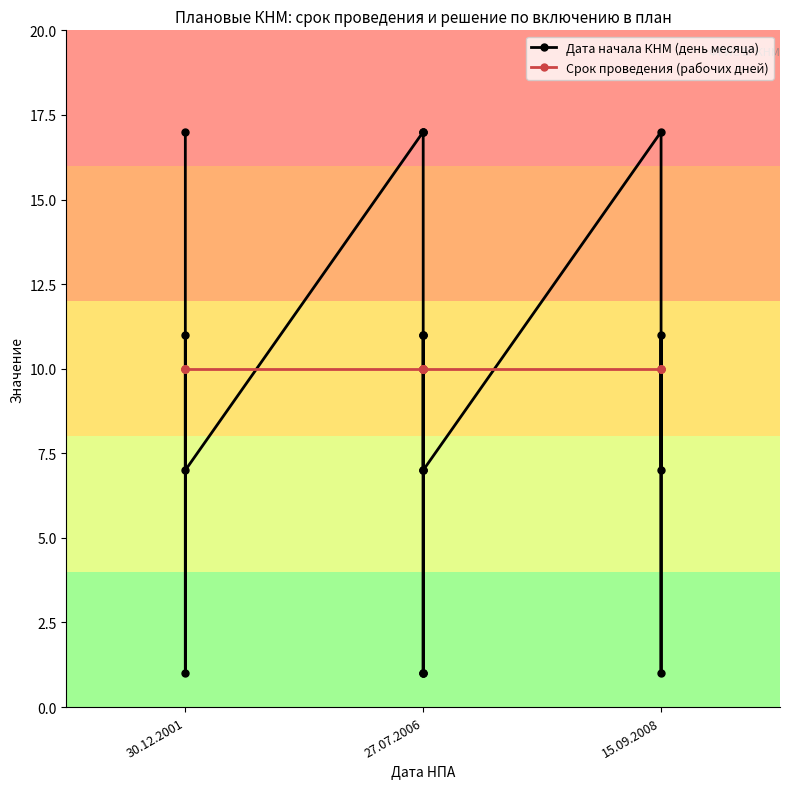

At which category does the chart reach its minimum across all series?

27.07.2006